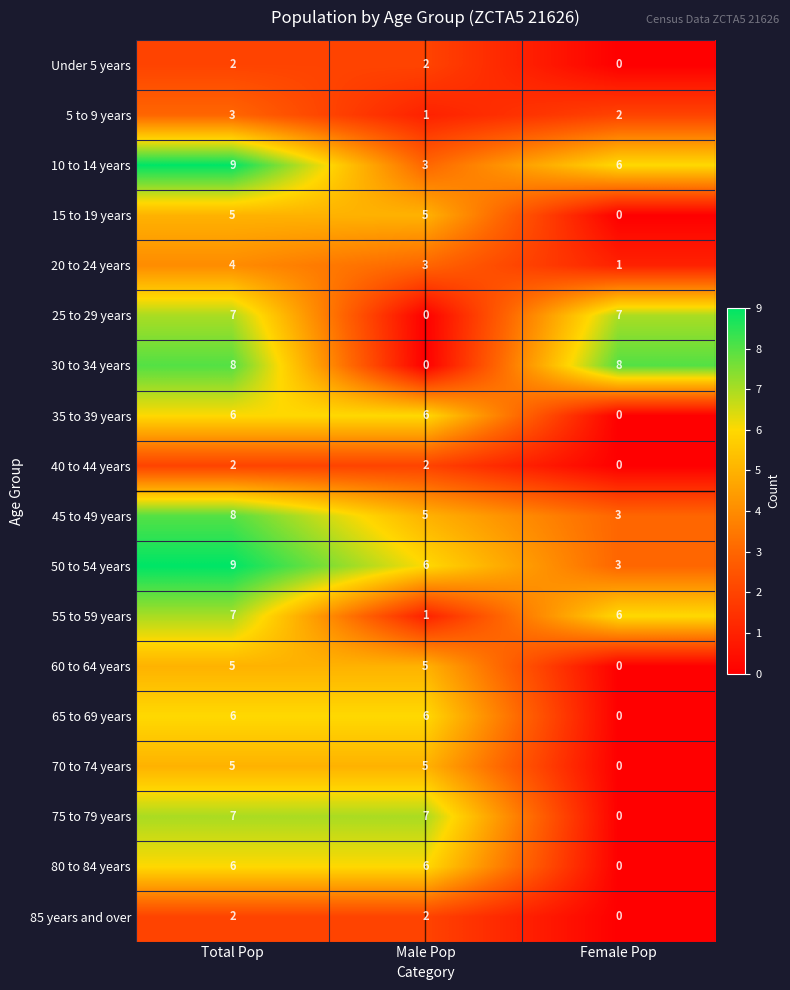

Which category has the highest value across all series?

Total Pop